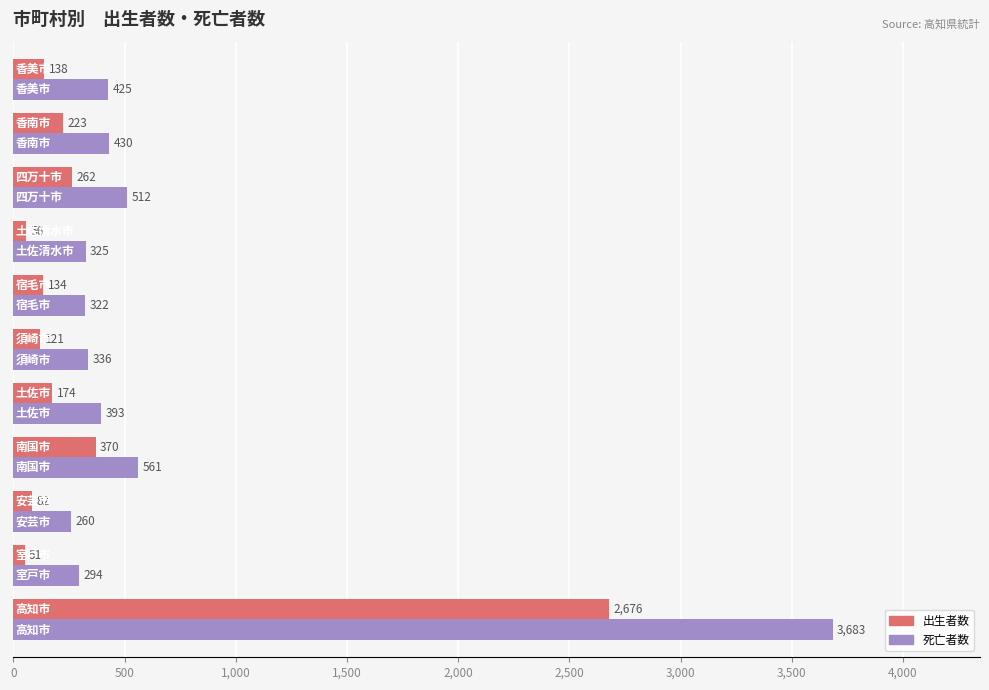

Which series has the largest total across all categories?

死亡者数